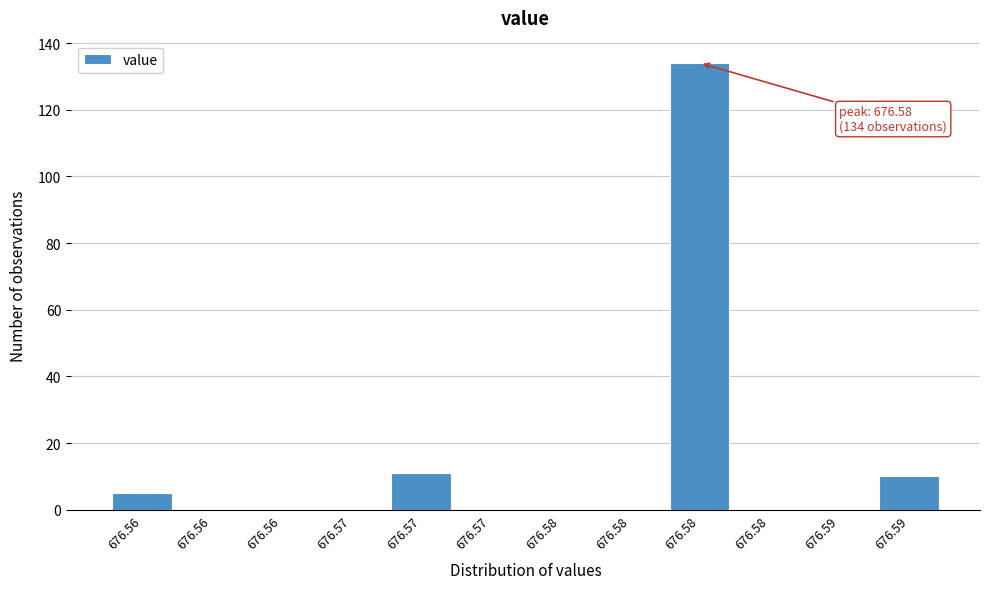

How many data points does each series have?

12